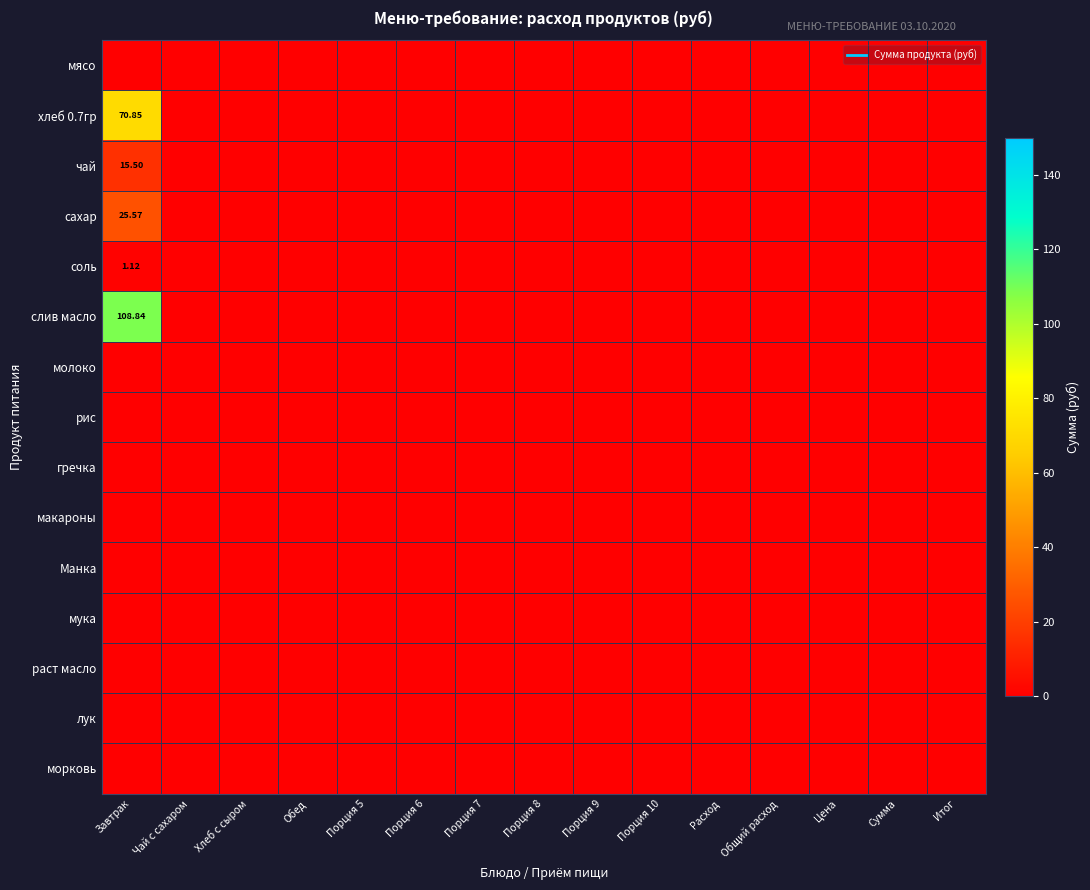

List the series in order of their peak value, lowest first.

мясо, молоко, рис, гречка, макароны, Манка, мука, раст масло, лук, морковь, соль, чай, сахар, хлеб 0.7гр, слив масло